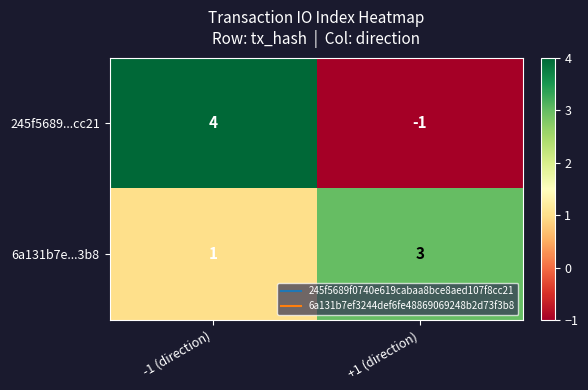

What is the sum of the 6a131b7e...3b8 values at -1 (direction) and +1 (direction)?

4